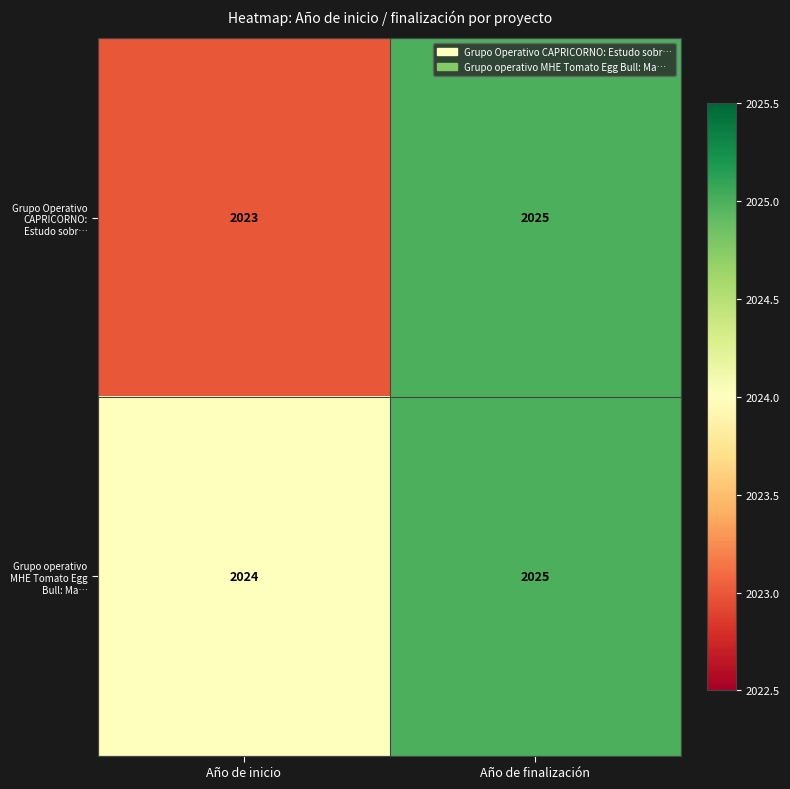

The Grupo Operativo CAPRICORNO: Estudo sobr… series shows 3326 at Año de inicio. True or false?

False